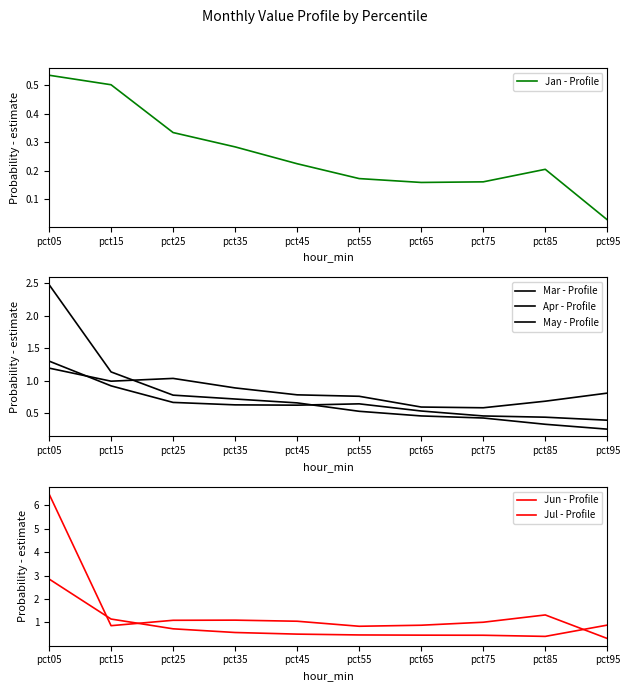

What are all the series names shown in the legend?

Jan - Profile, Mar - Profile, Apr - Profile, May - Profile, Jun - Profile, Jul - Profile